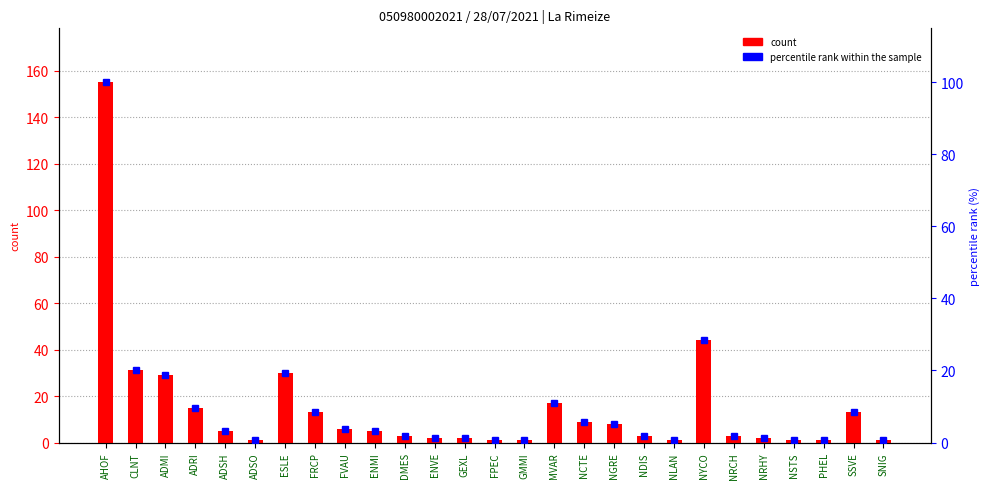

Rank the series by their maximum value, from lowest to highest.

percentile rank within the sample, count